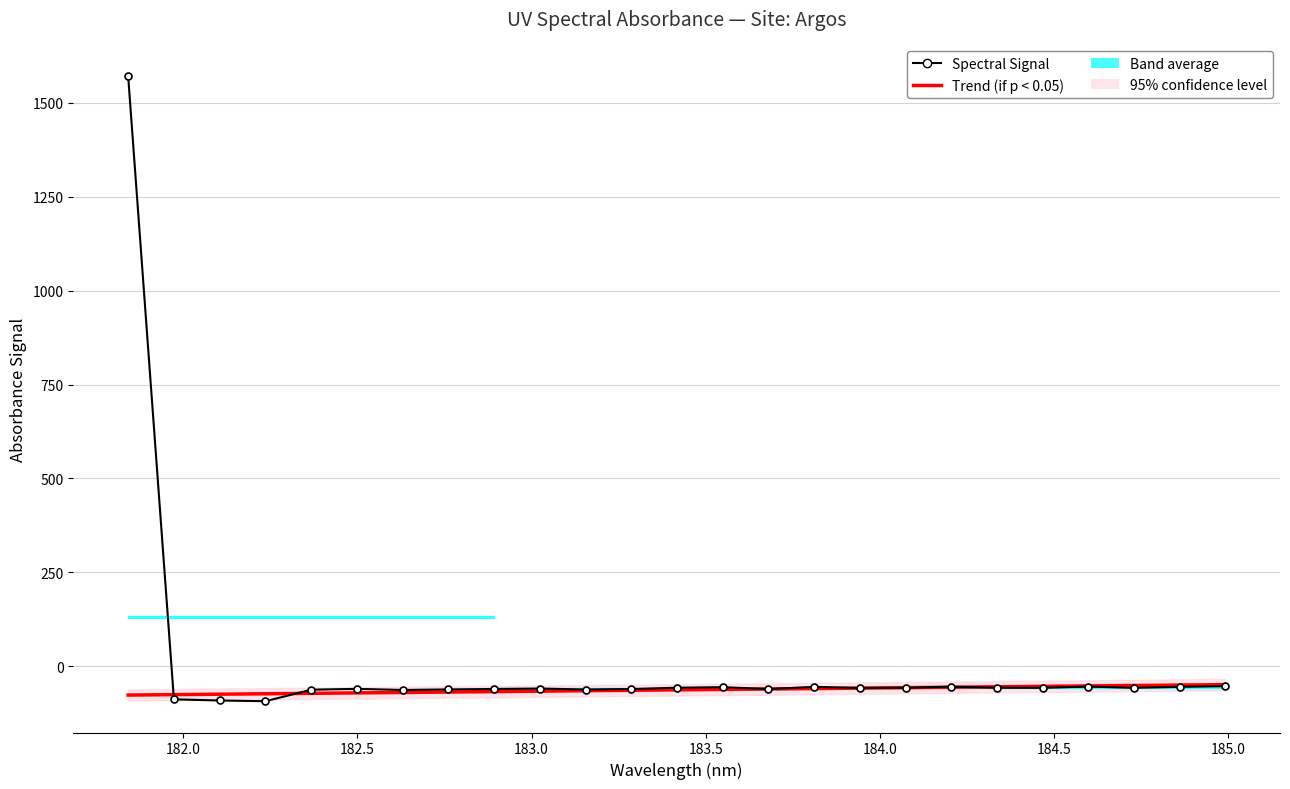

The value of Spectral Signal at 19 is -82.5. True or false?

False